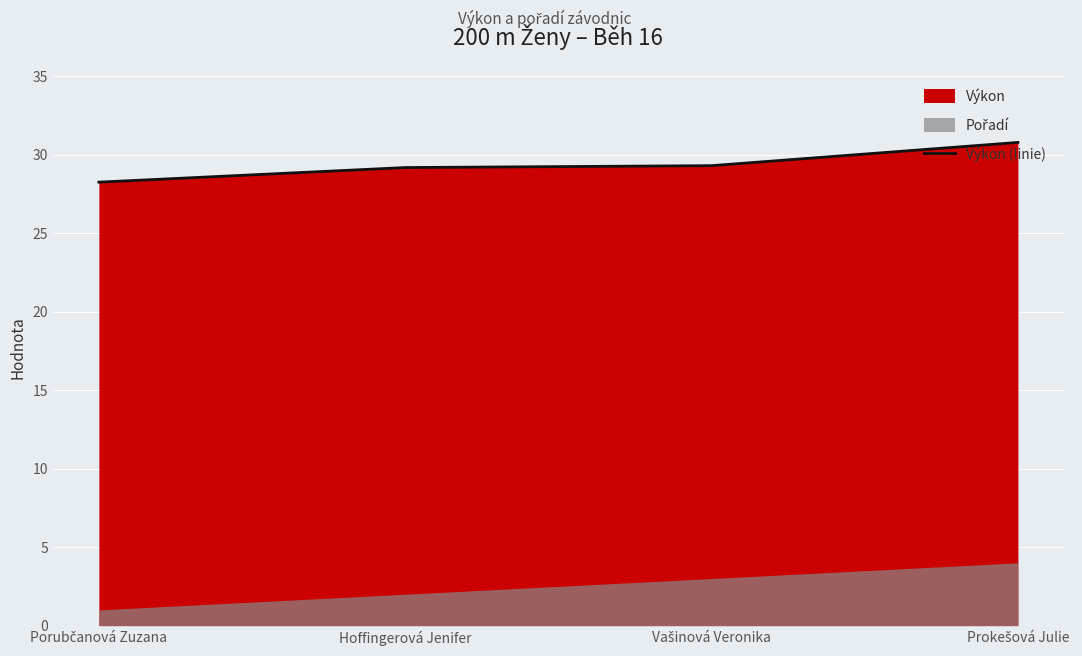

Where is the data nearest to the value 29?

Hoffingerová Jenifer